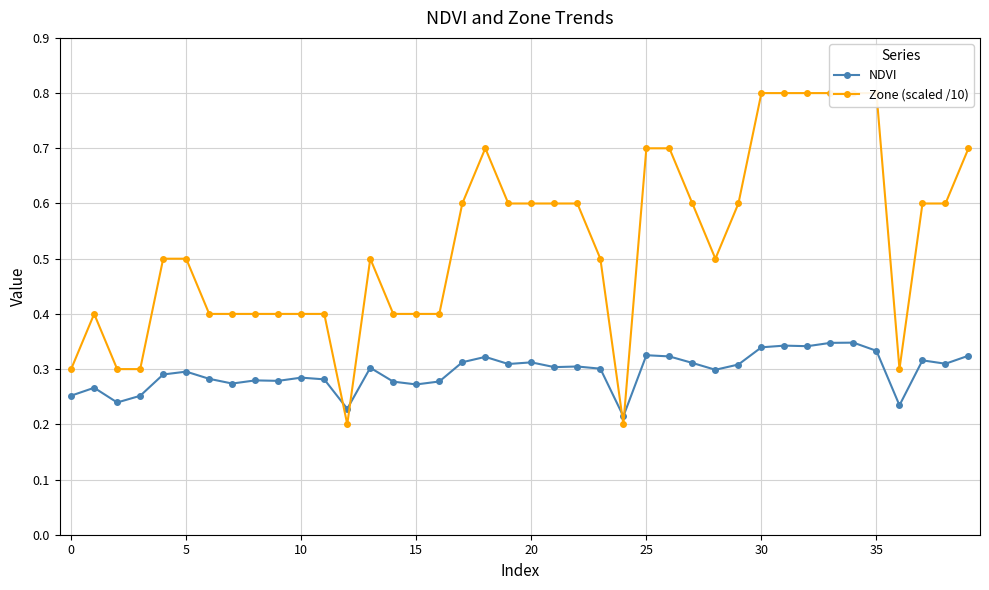

How many times do Zone (scaled /10) and NDVI cross each other?

4